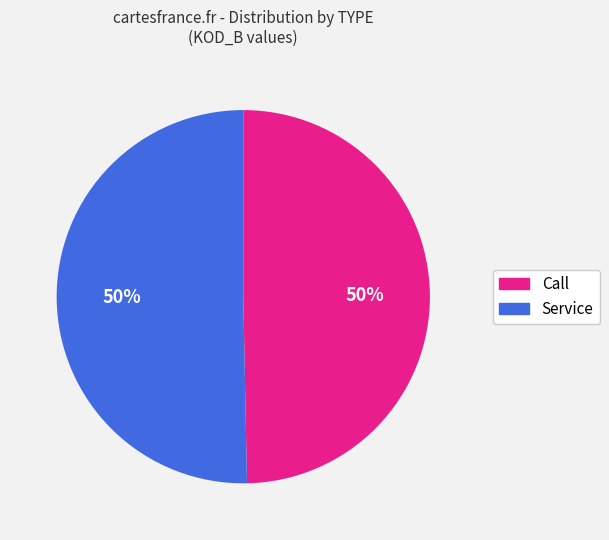

Is the sum of Service and Call greater than half?

Yes